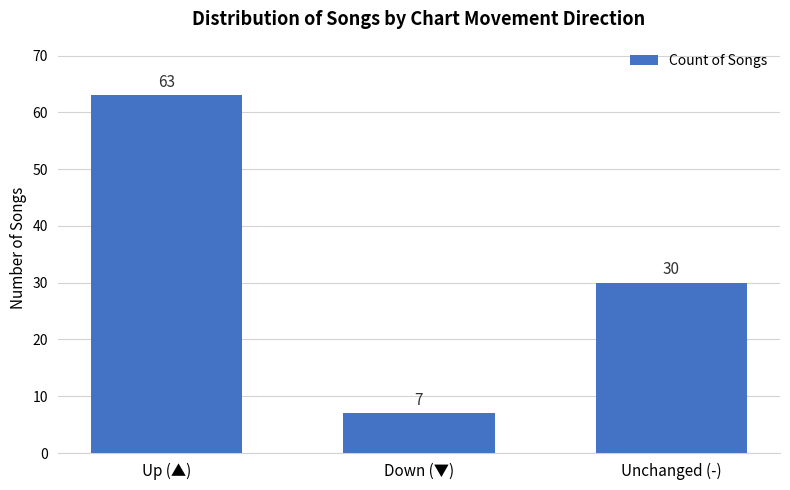

Reading left to right, list all the values displayed in this chart.

Up (▲)=63	Down (▼)=7	Unchanged (-)=30